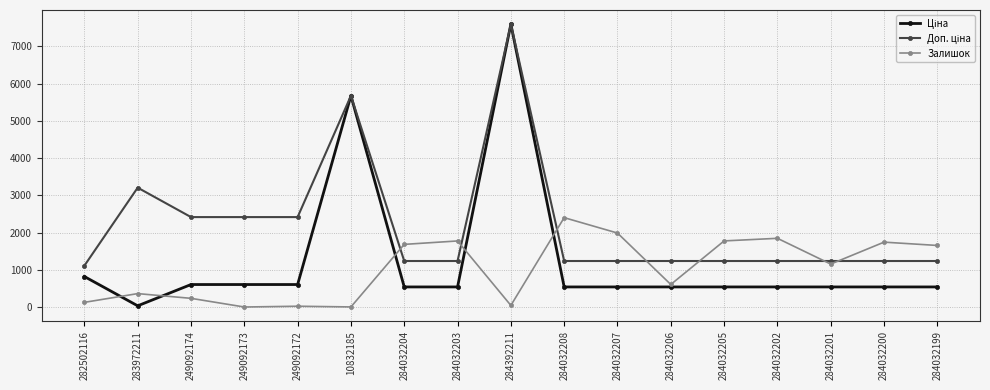

What is the total value across all series at 284032202?

3619.4